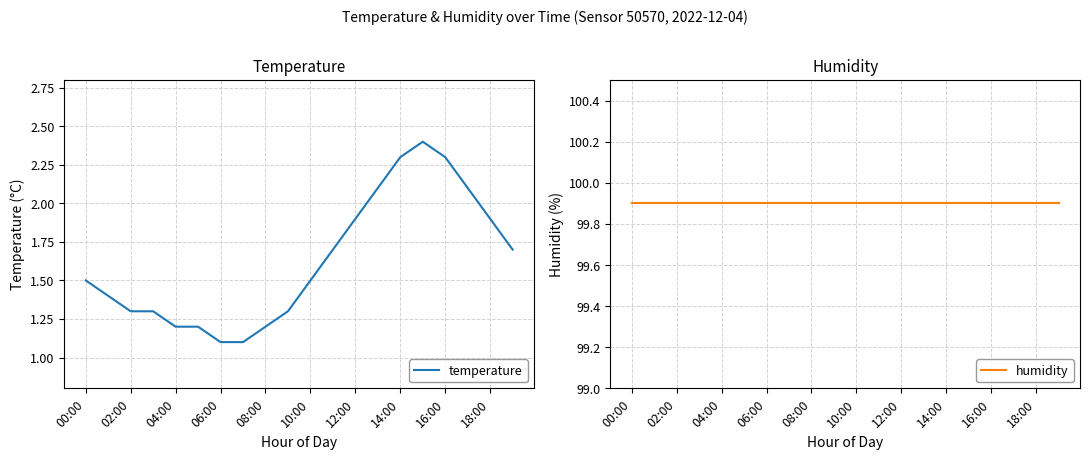

Reading left to right, transcribe all the data shown in this chart.

temperature: 1.5	1.4	1.3	1.3	1.2	1.2	1.1	1.1	1.2	1.3	1.5	1.7	1.9	2.1	2.3	2.4	2.3	2.1	1.9	1.7
humidity: 99.9	99.9	99.9	99.9	99.9	99.9	99.9	99.9	99.9	99.9	99.9	99.9	99.9	99.9	99.9	99.9	99.9	99.9	99.9	99.9